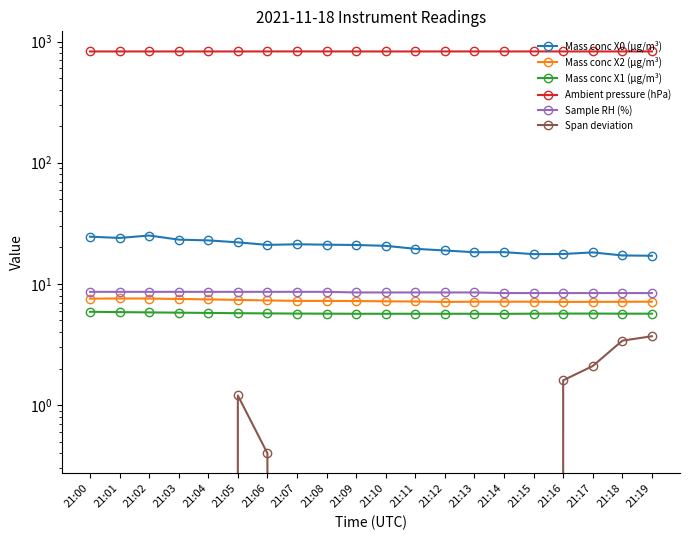

Is the value of Mass conc X2 (μg/m³) at 21:17 greater than the value of Span deviation at 21:02?

Yes